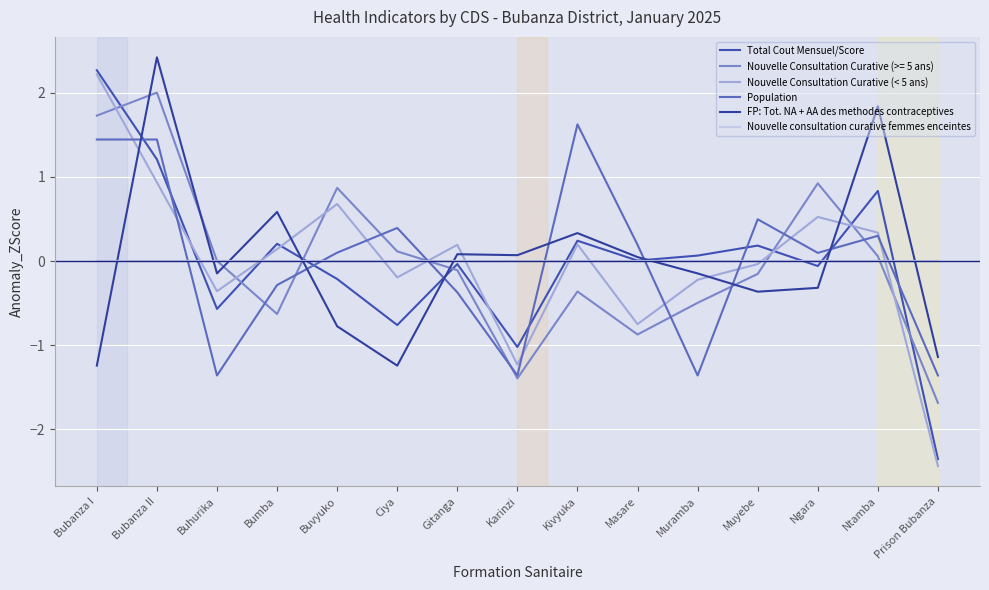

What is the smallest value displayed?

-2.4